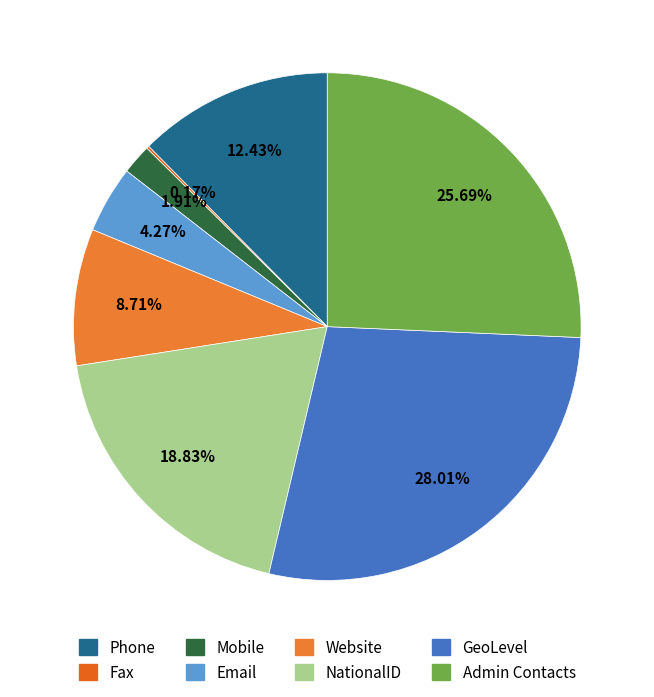

What is the ratio of the value at Mobile to the value at NationalID?

0.1